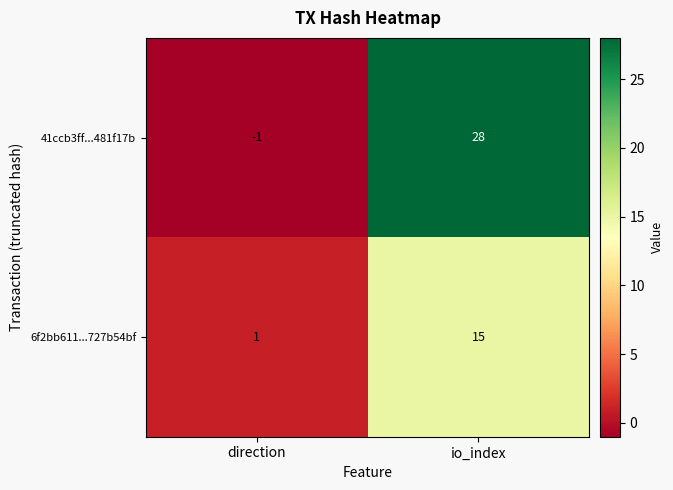

True or false: 41ccb3ff...481f17b has a value of 28 at io_index.

True